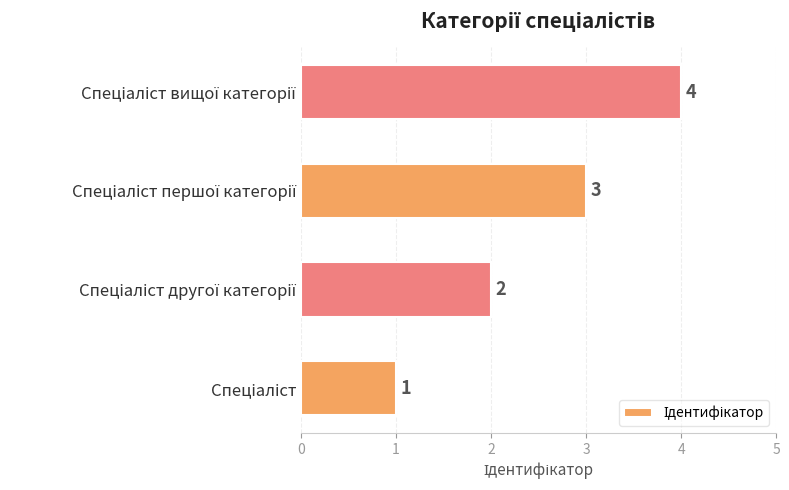

What is the difference between the maximum and minimum values?

3